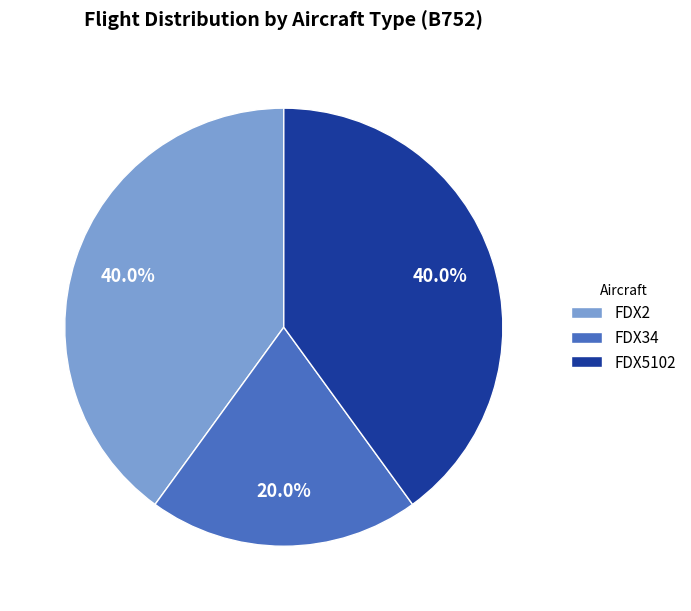

How much of the chart is everything except FDX34?

80.0%